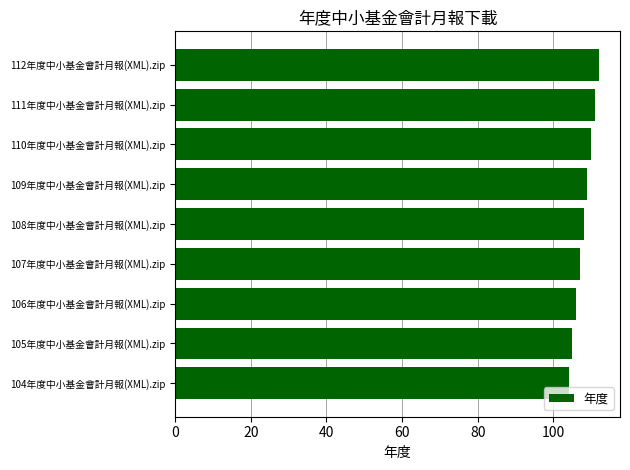

At which label is the value closest to 108?

108年度中小基金會計月報(XML).zip